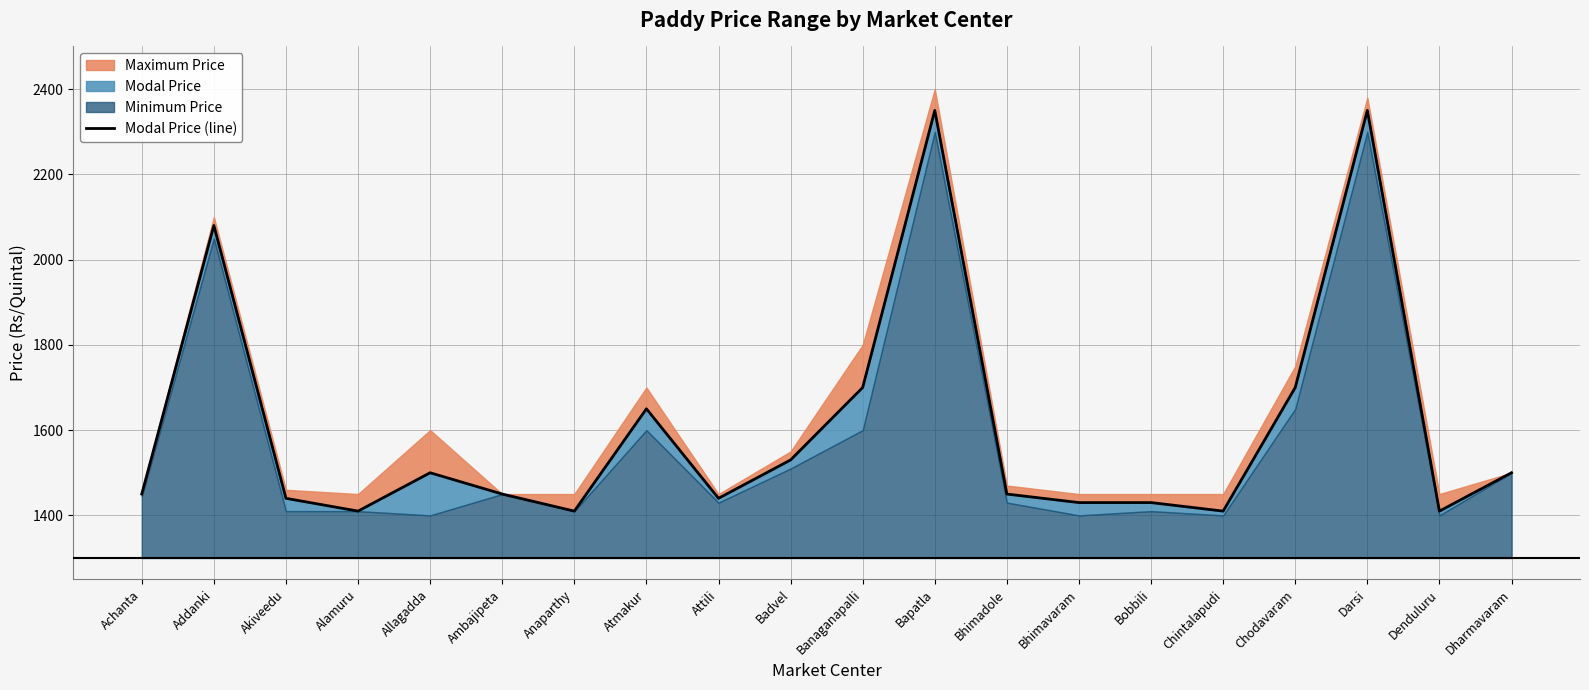

How many points are lower than both their immediate neighbors (excluding endpoints)?

5